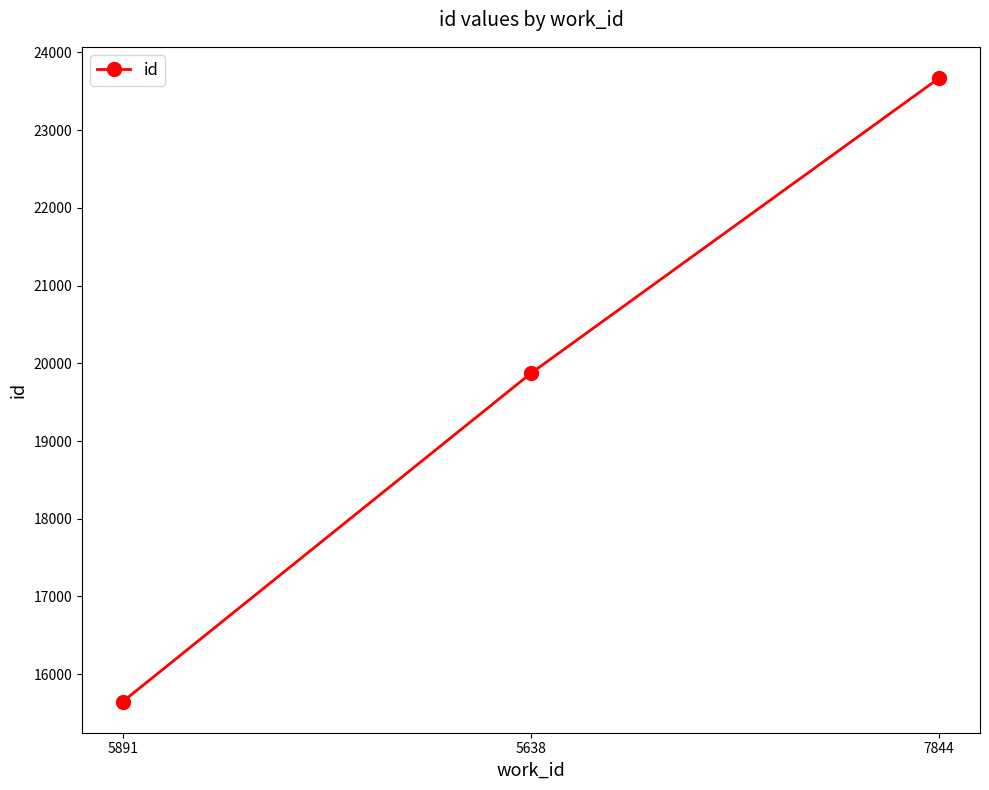

What is the difference between the values at 5638 and 5891?

4224